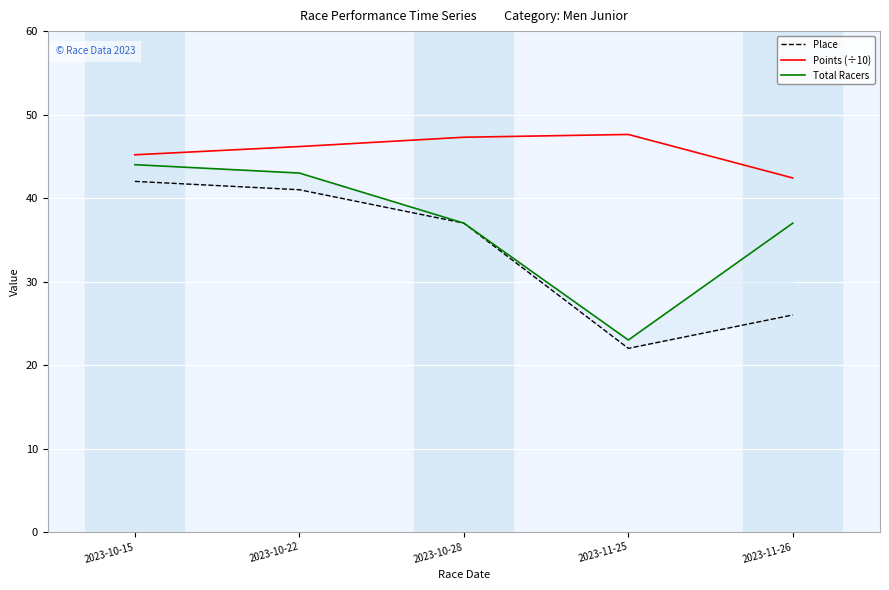

The Points (÷10) series shows 45.2 at 2023-10-15. True or false?

True